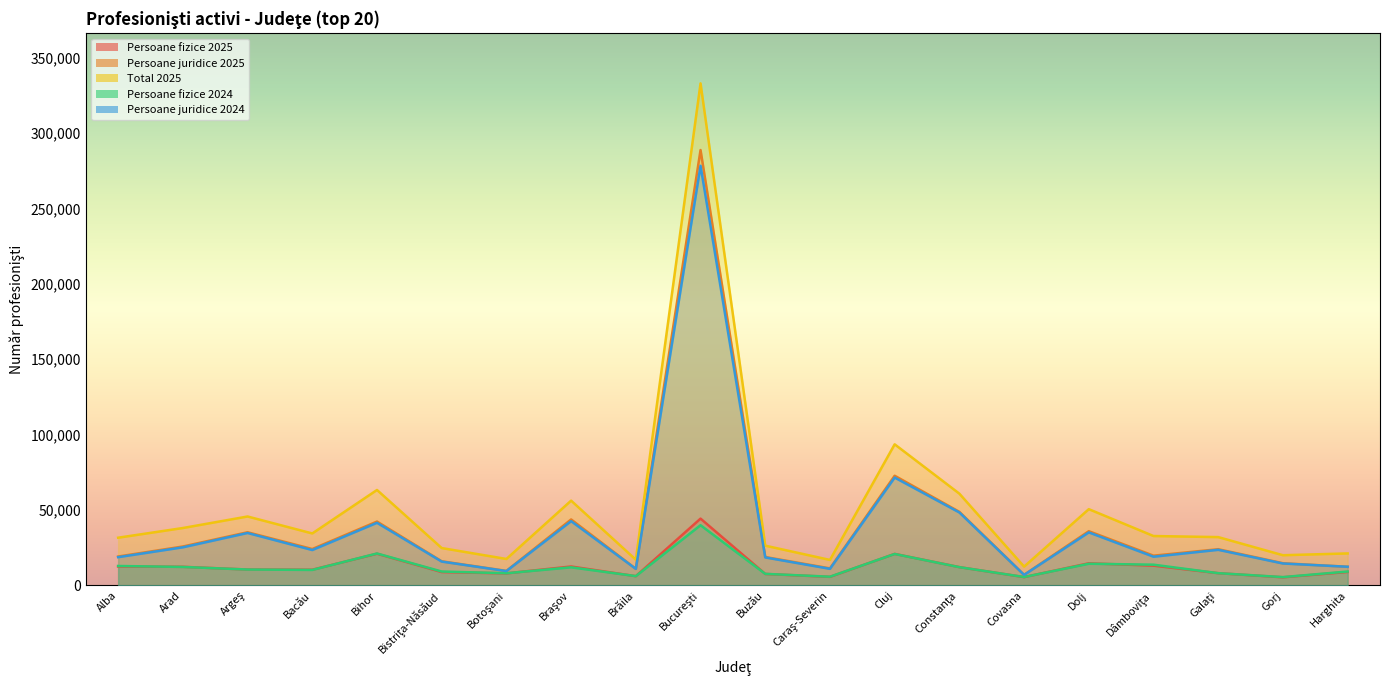

What position from the left is Bihor?

5